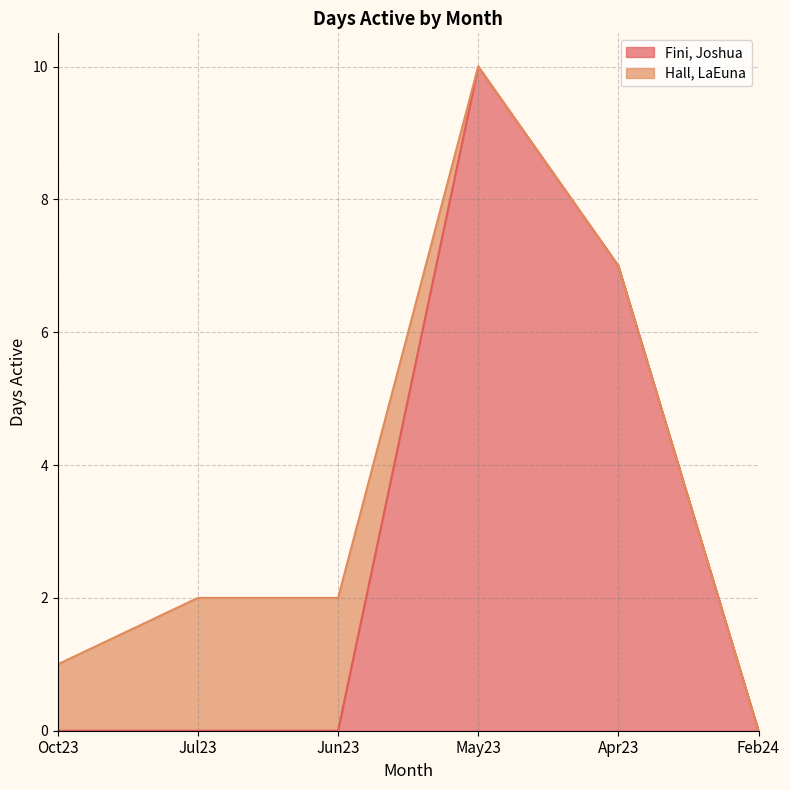

Rank the categories by value from highest to lowest.

May23, Apr23, Oct23, Jul23, Jun23, Feb24